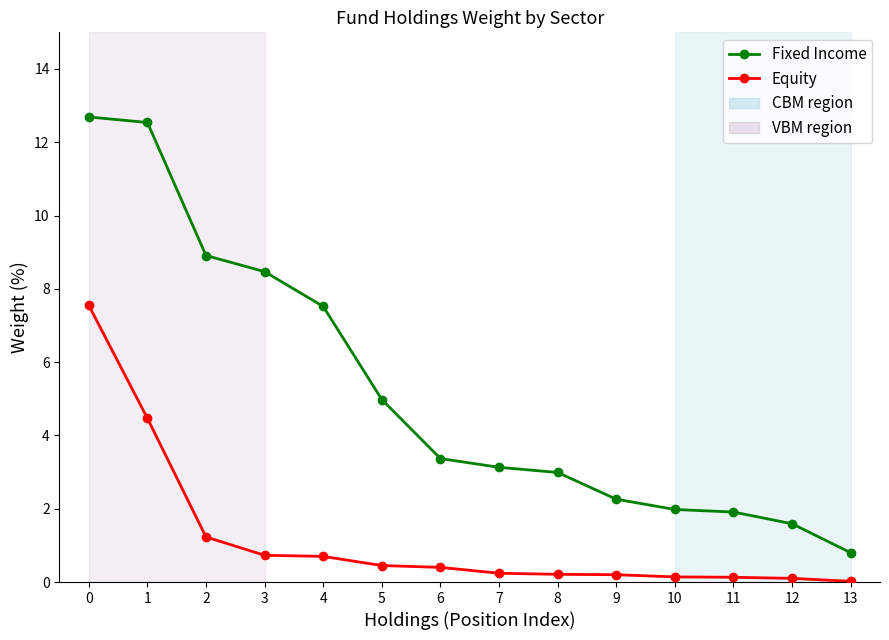

How many series are shown in this chart?

2